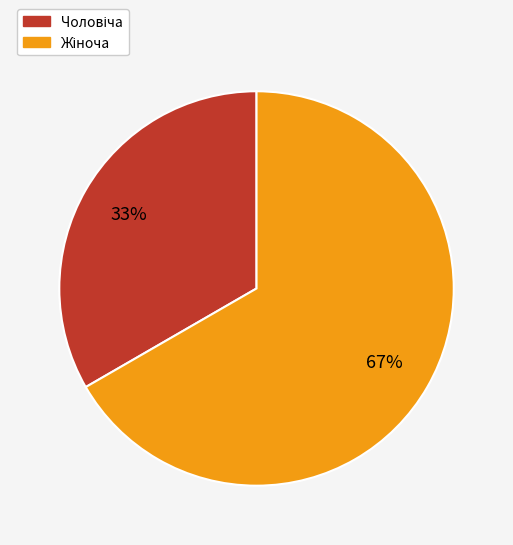

Does any single category account for the majority?

Yes